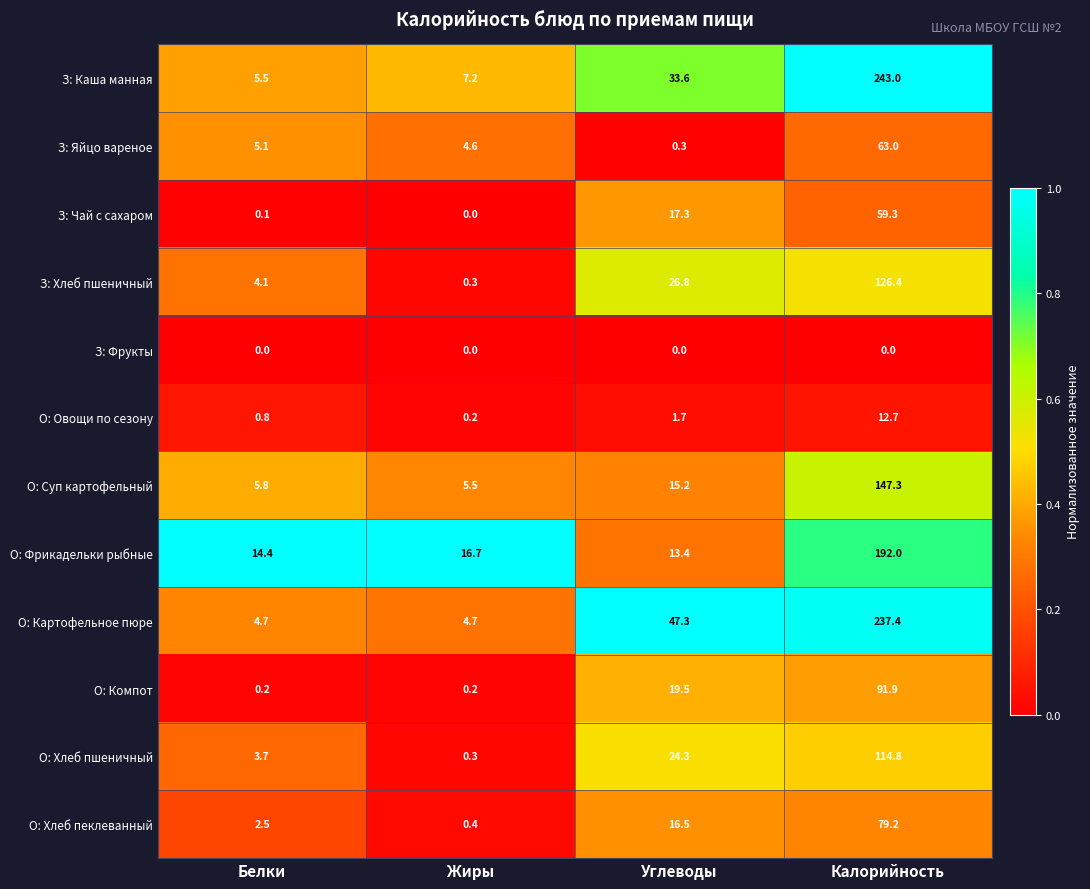

Which series changed the most between Жиры and Углеводы?

О: Картофельное пюре